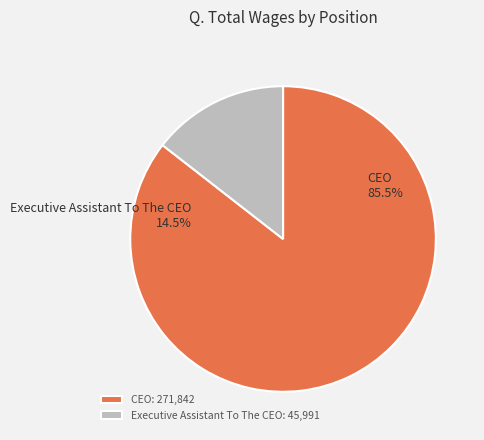

The CEO slice represents 91% of the pie. True or false?

False